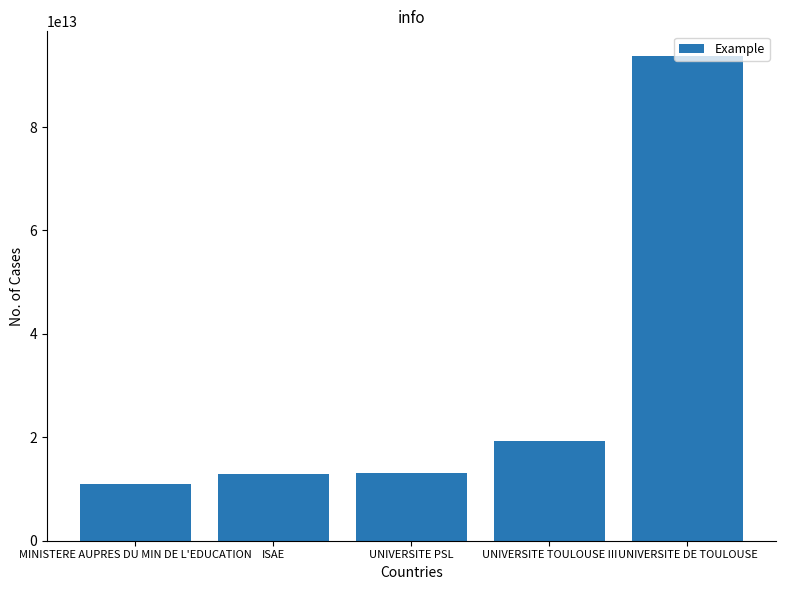

Count the number of data series in this chart.

1